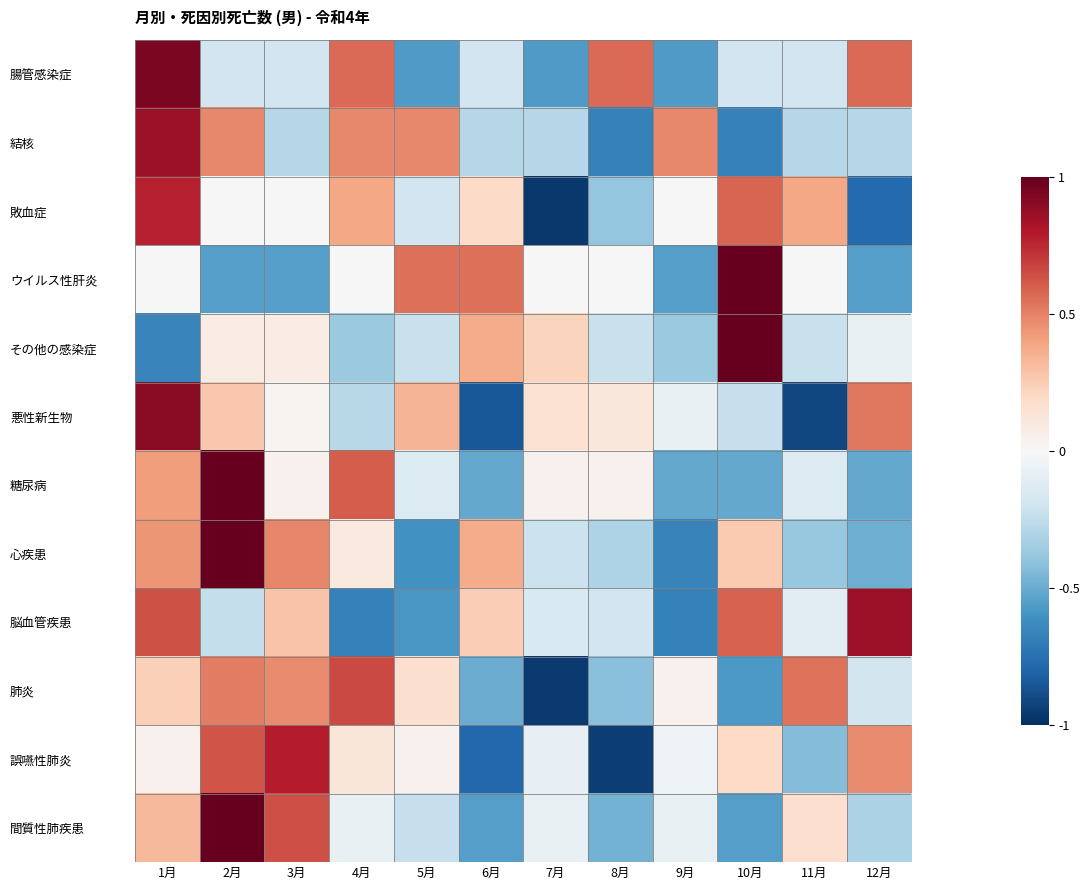

Between 6月 and 8月, which series saw the biggest shift?

悪性新生物